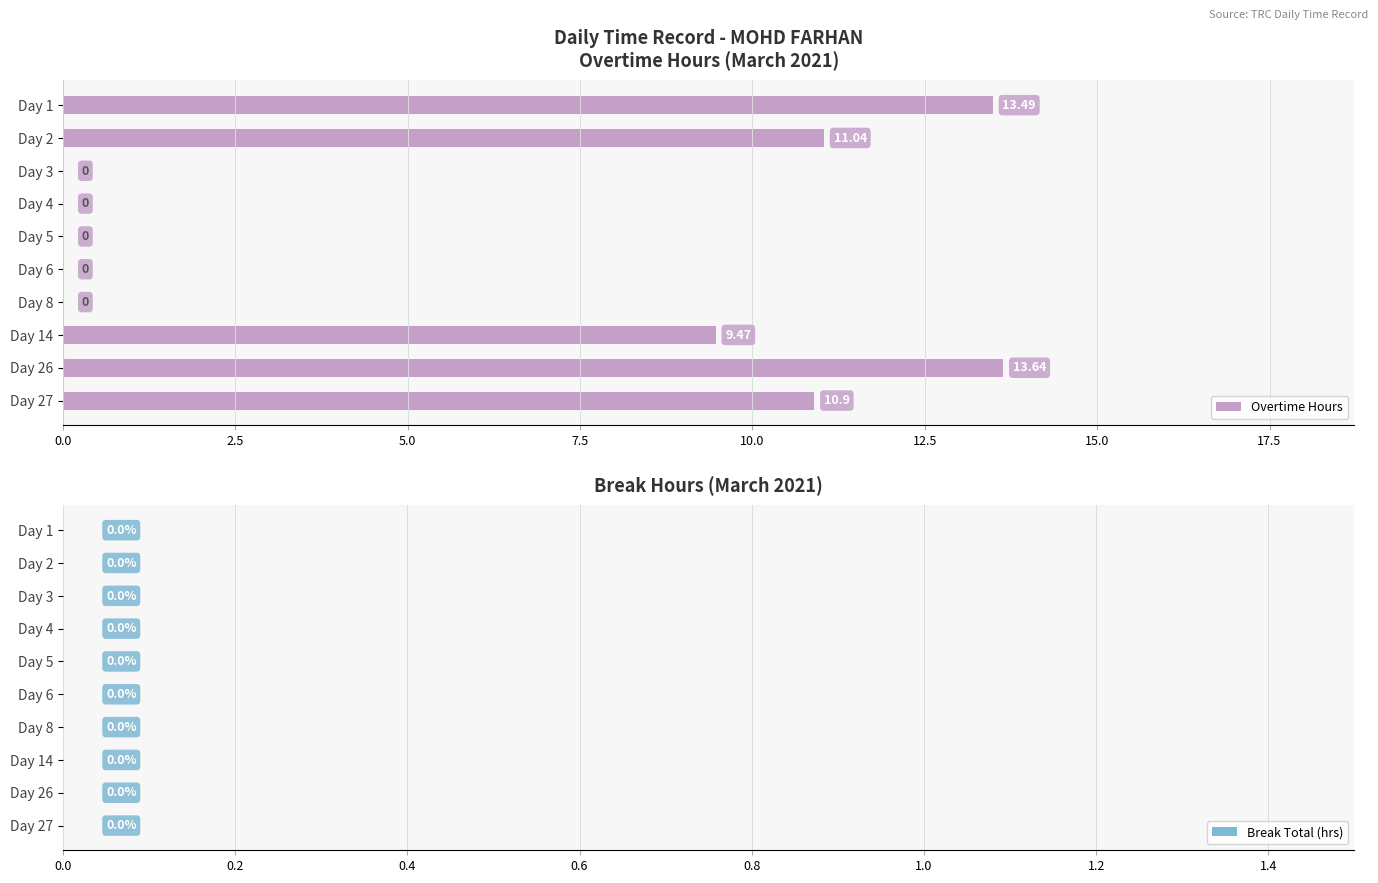

What is the change in value from Day 2 to Day 4?

-11.0